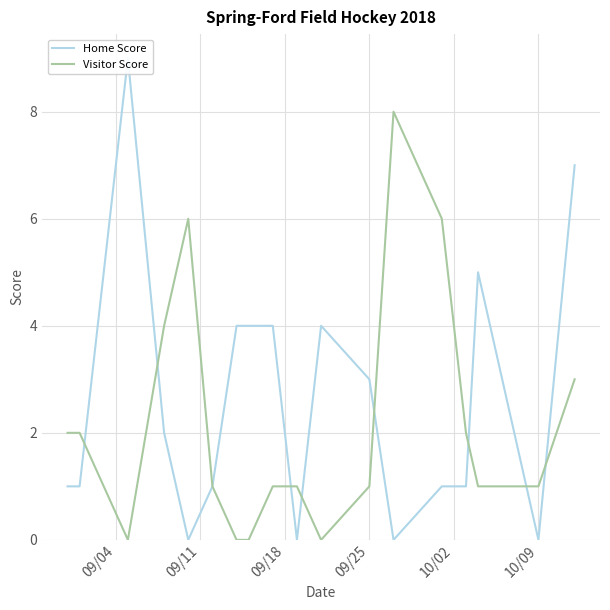

What is the maximum value for Visitor Score?

8